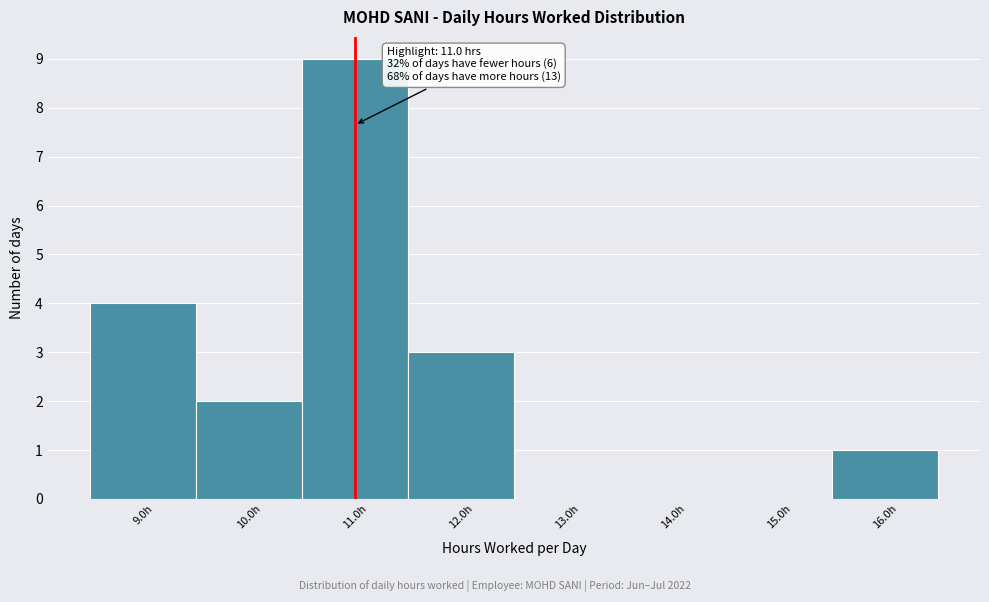

Which range on the x-axis has the tallest bar?

10.5 to 11.5